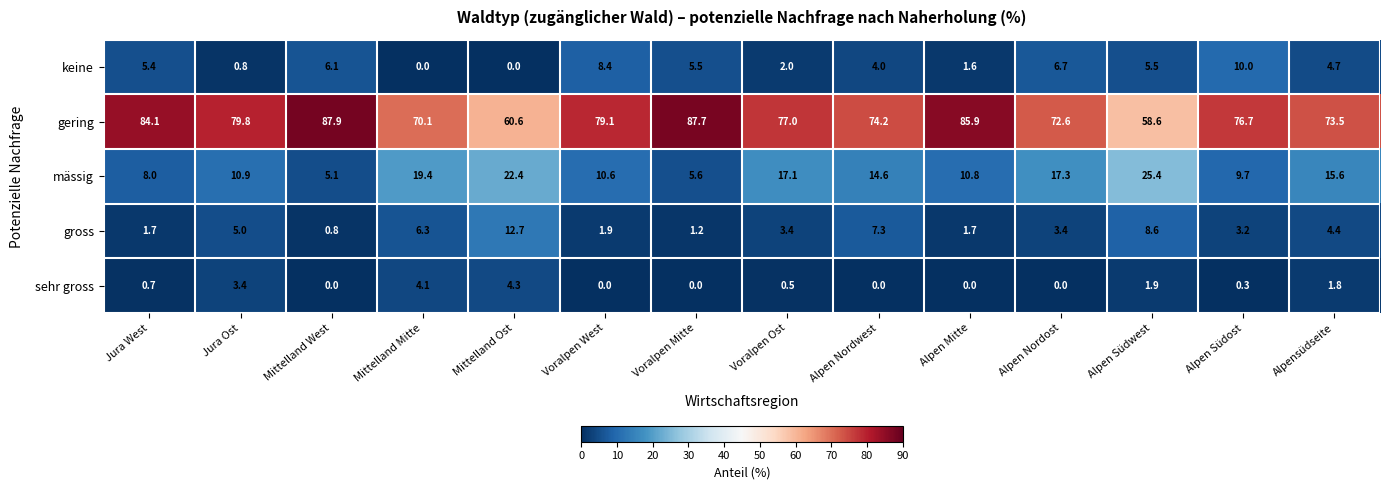

Between Voralpen West and Alpen Südwest, which series saw the biggest shift?

gering